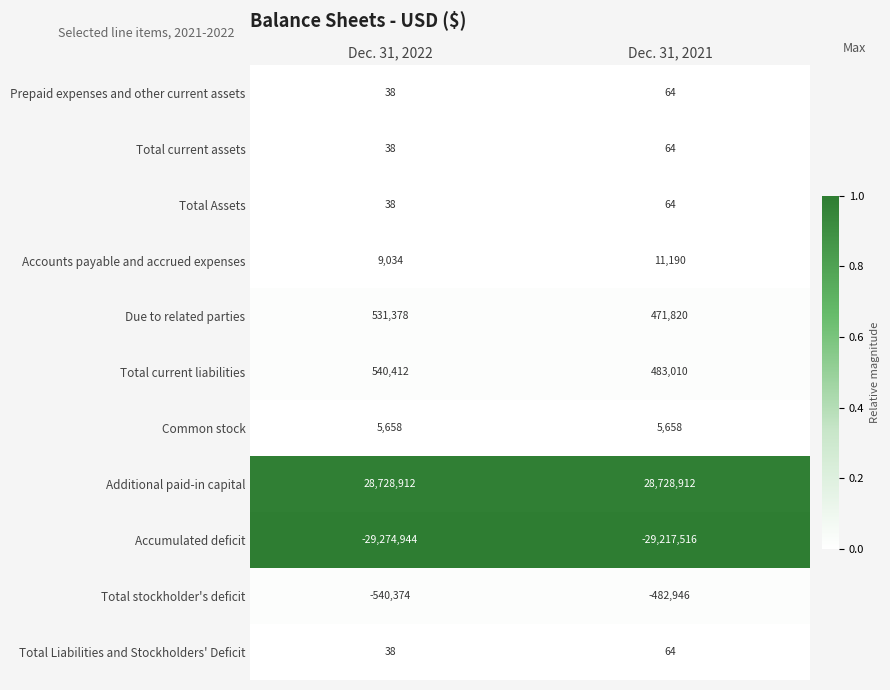

At which label is Total stockholder's deficit closest to -511660?

Dec. 31, 2022